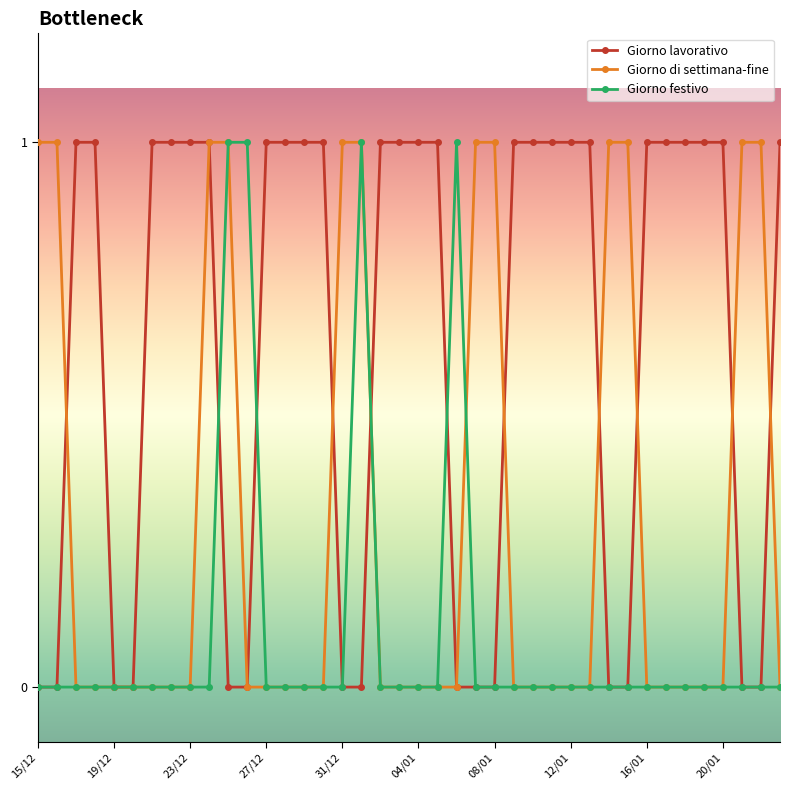

List the series in order of their overall mean, highest first.

Giorno lavorativo, Giorno di settimana-fine, Giorno festivo